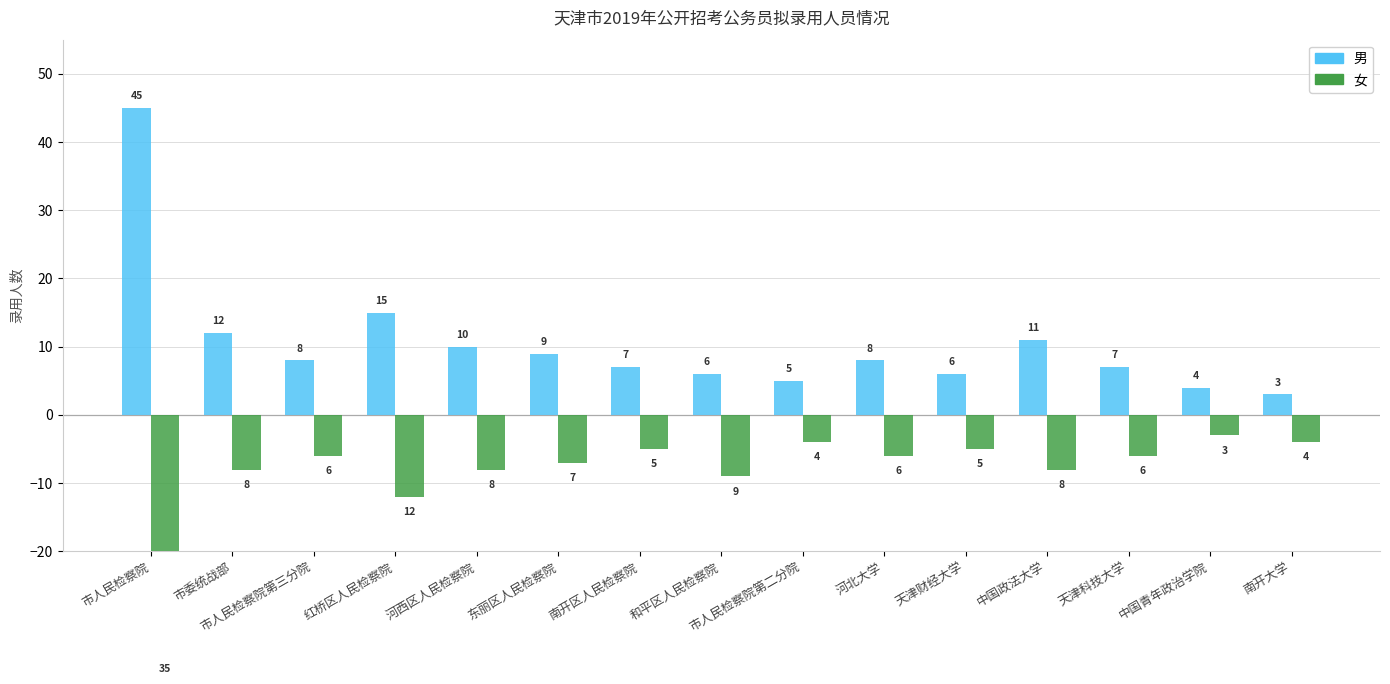

Reading left to right, what are all the values shown in this chart?

男: 45	12	8	15	10	9	7	6	5	8	6	11	7	4	3
女: -35	-8	-6	-12	-8	-7	-5	-9	-4	-6	-5	-8	-6	-3	-4